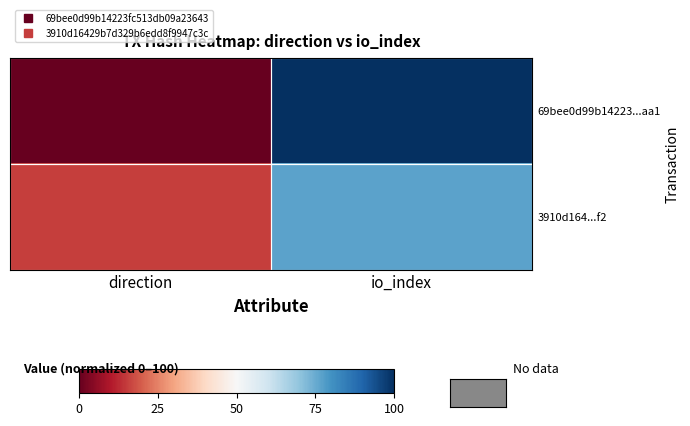

What is the total value across all series at io_index?

176.9